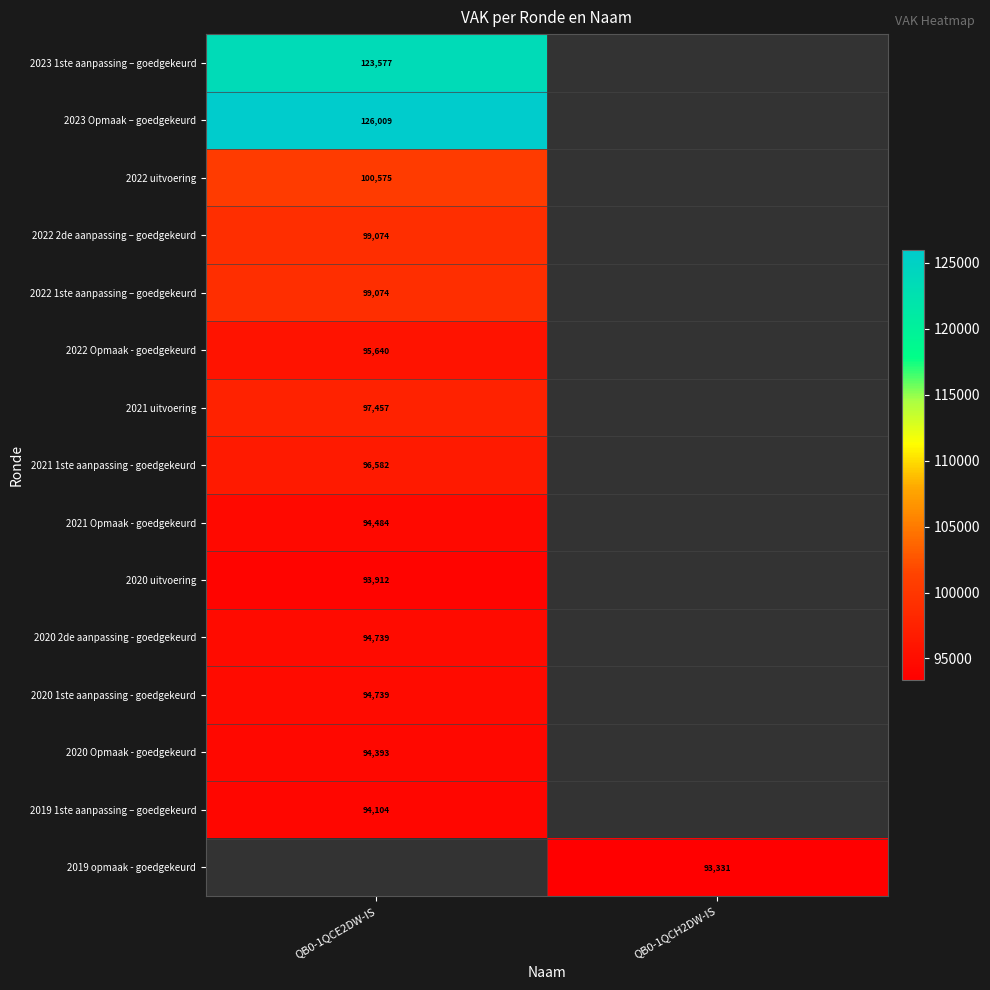

Count the number of categories in the chart.

2